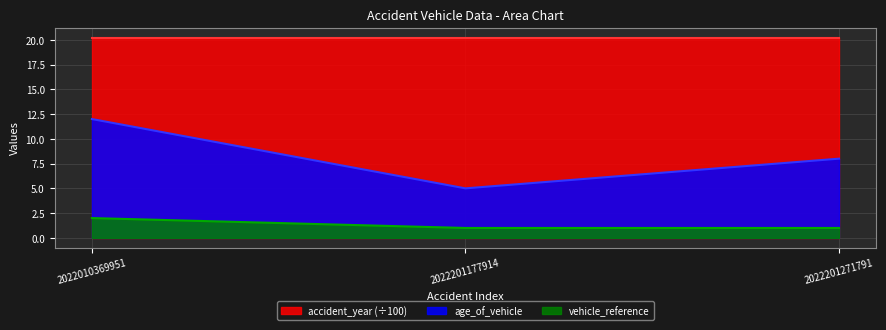

Rank the series by their average value, from lowest to highest.

vehicle_reference, age_of_vehicle, accident_year (÷100)